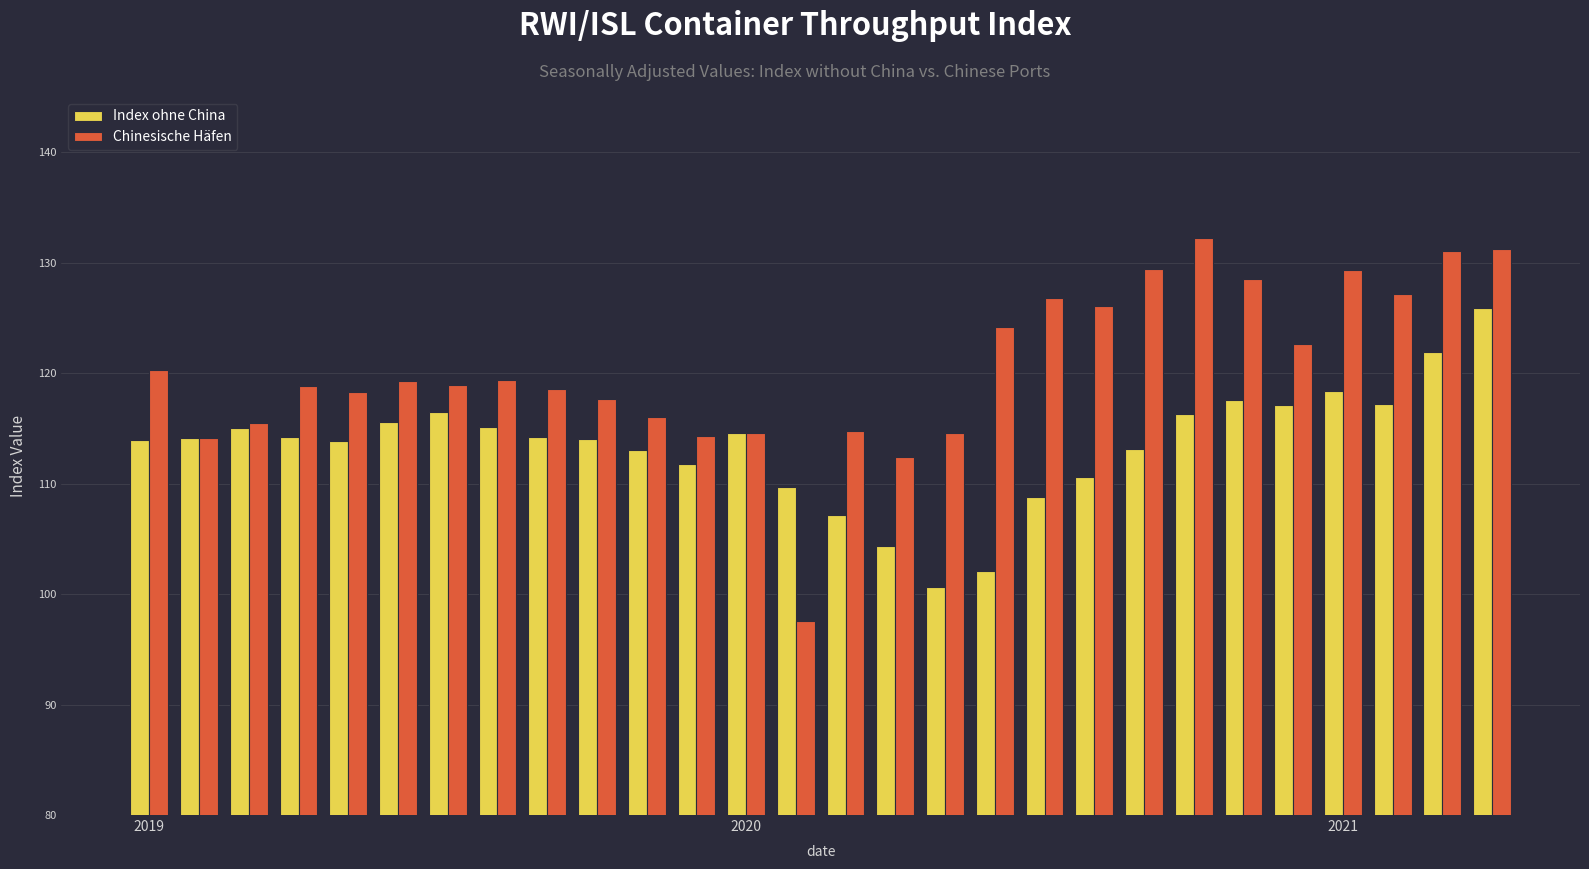

How many distinct data groups are displayed?

2